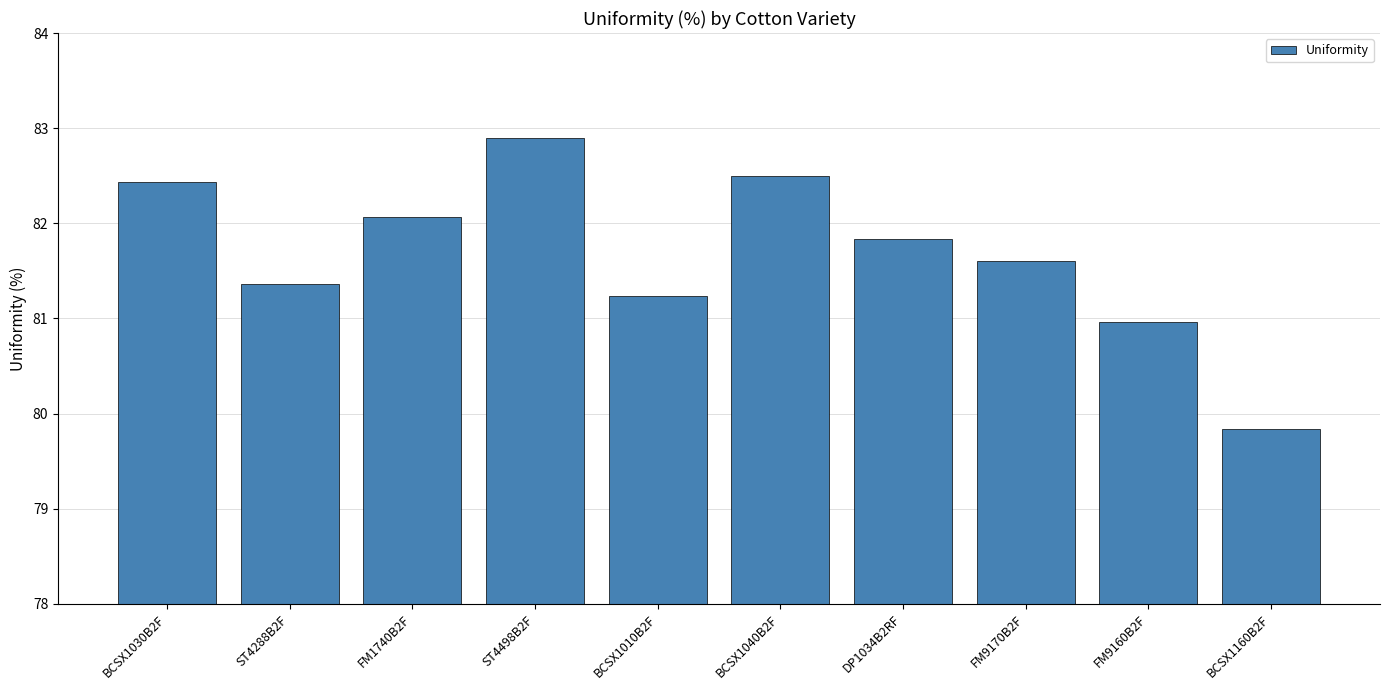

Does the chart contain stacked bars?

No